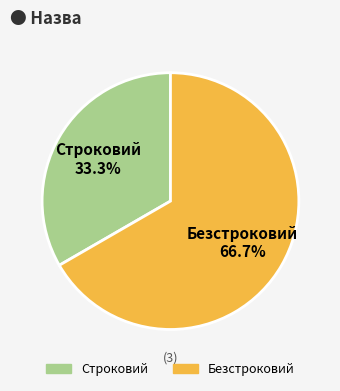

How many slices are in this pie chart?

2